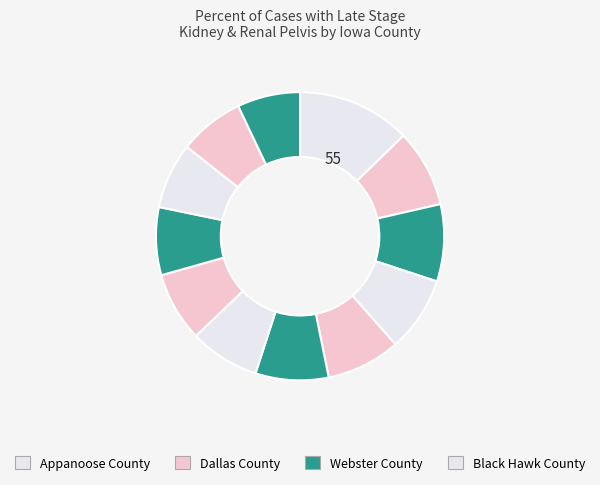

How many slices are in this pie chart?

12